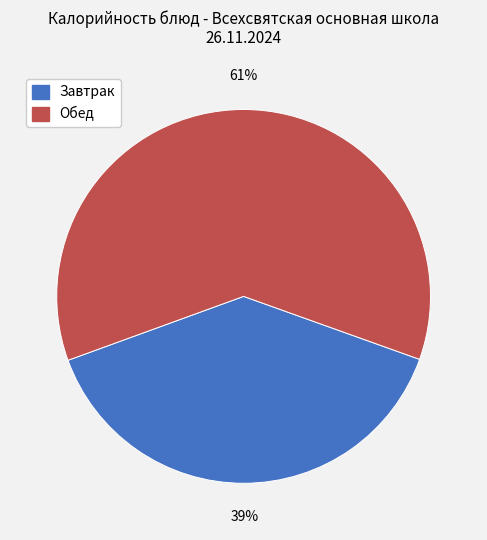

To the nearest percent, what is the difference between the largest and smallest slice percentages?

22%